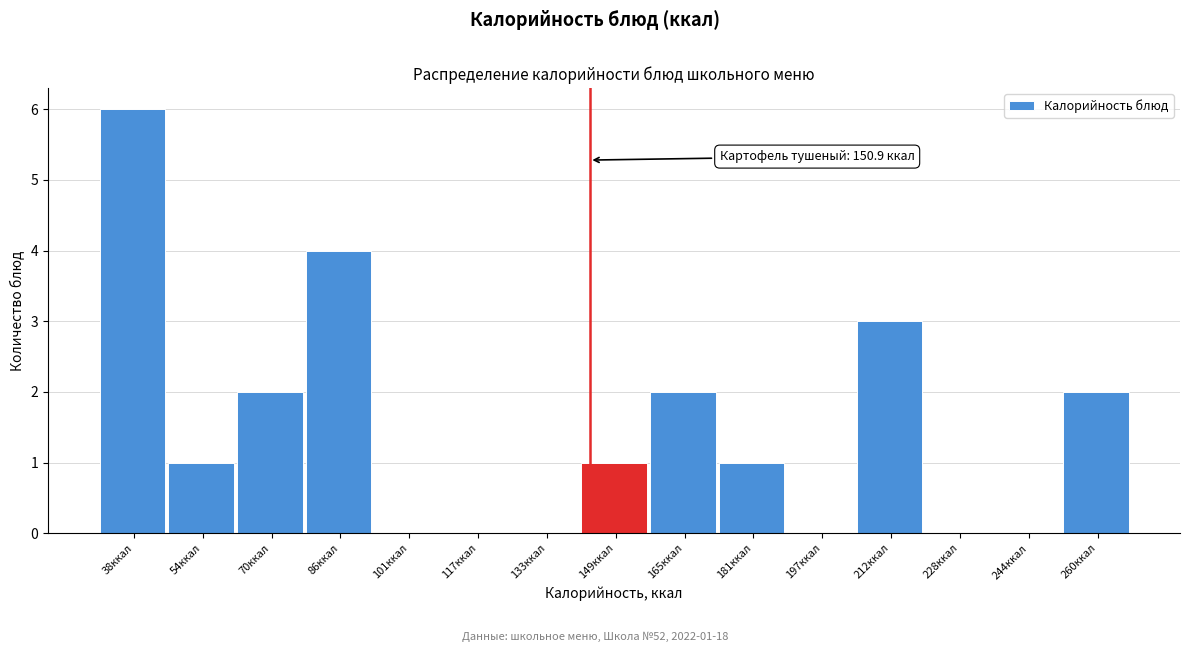

Reading left to right, what are all the values shown in this chart?

38ккал=6	54ккал=1	70ккал=2	86ккал=4	101ккал=0	117ккал=0	133ккал=0	149ккал=1	165ккал=2	181ккал=1	197ккал=0	212ккал=3	228ккал=0	244ккал=0	260ккал=2